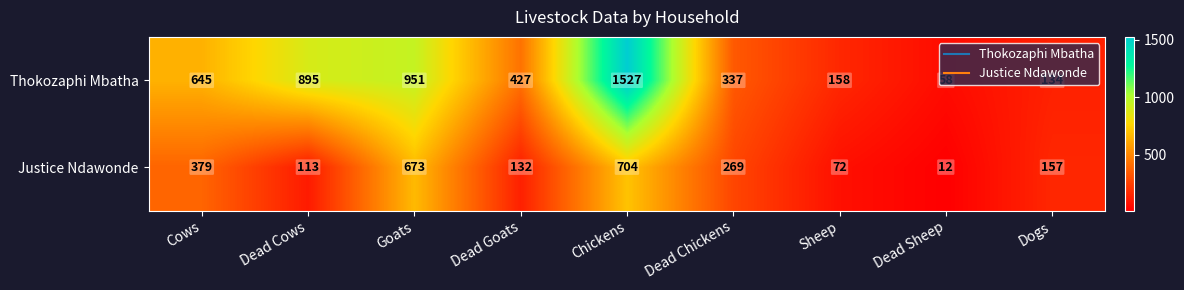

True or false: Justice Ndawonde has a value of 186 at Goats.

False